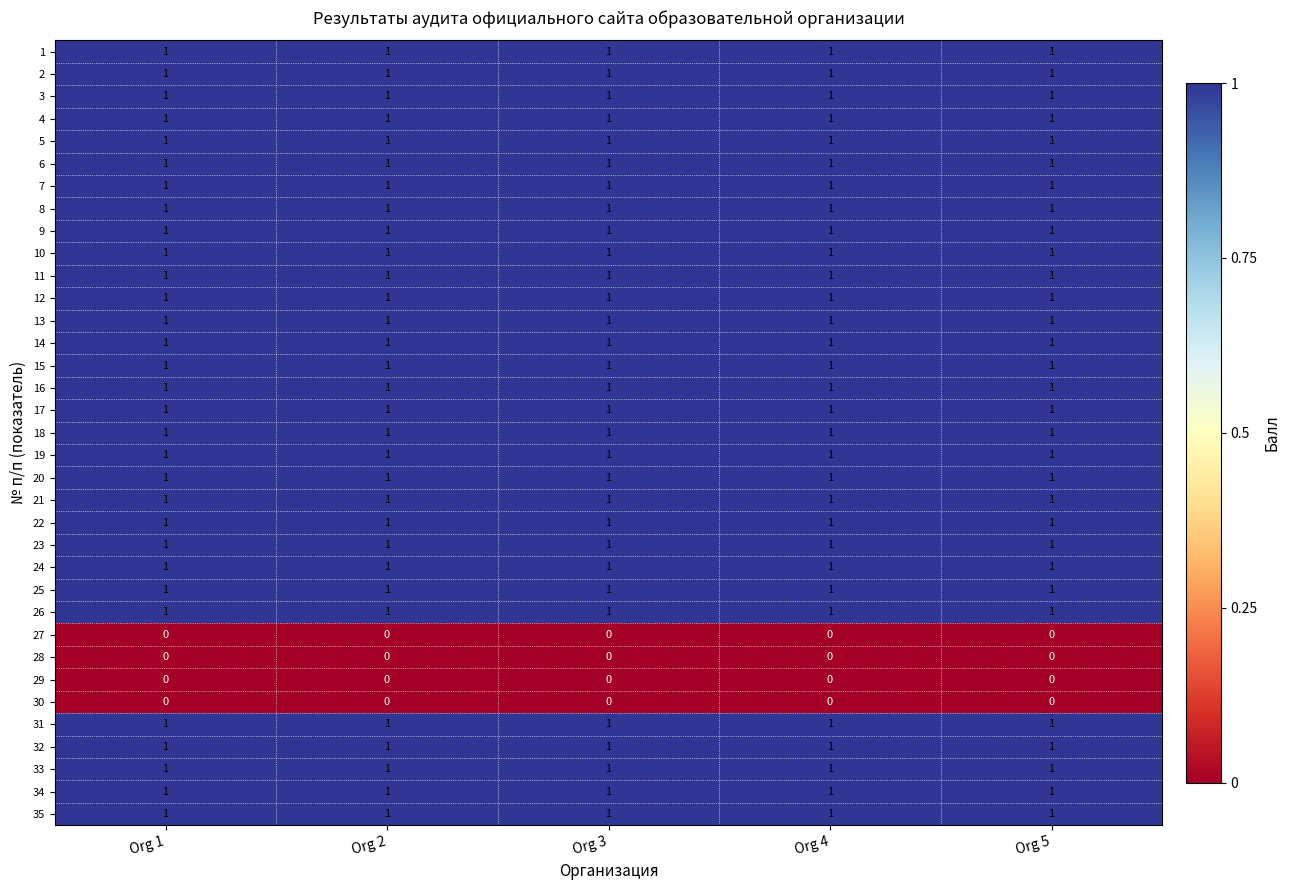

What is the total value across all series at Org 4?

31